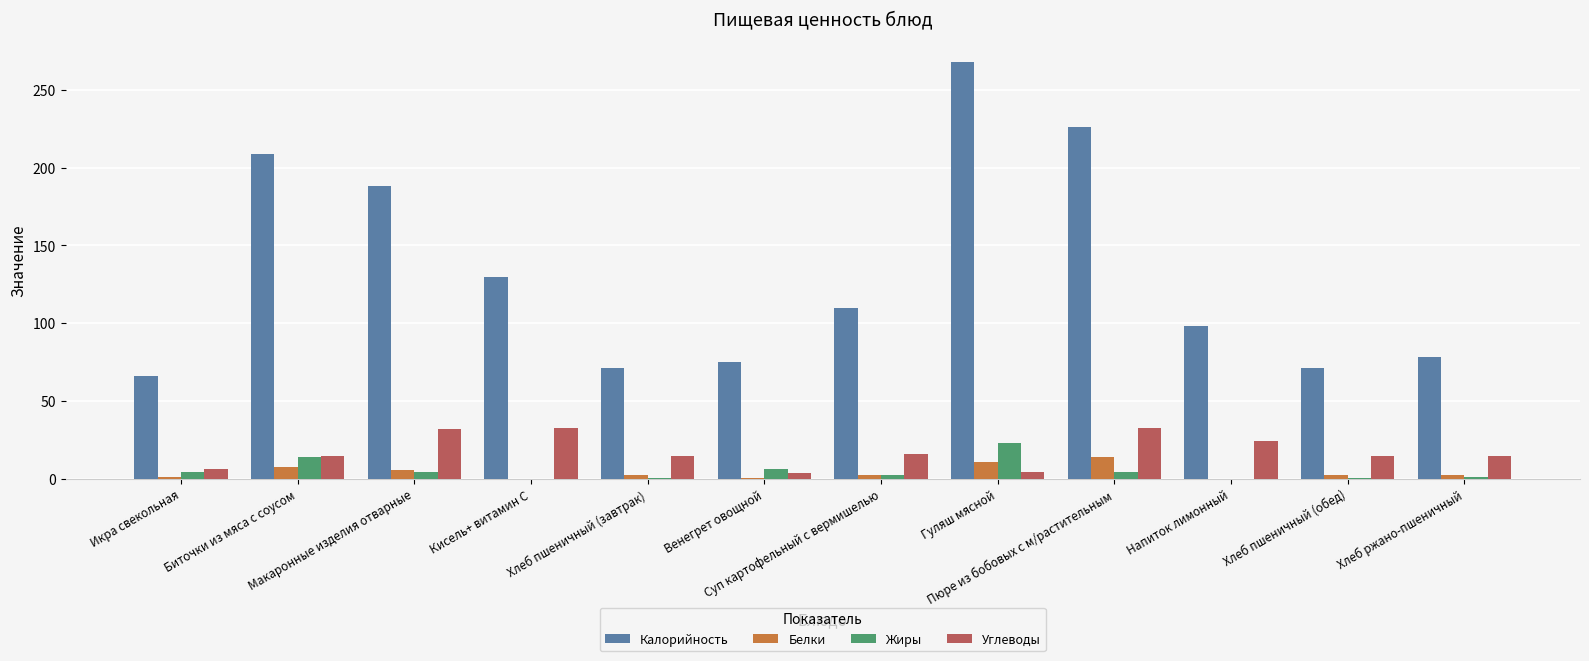

Which series has the largest total across all categories?

Калорийность